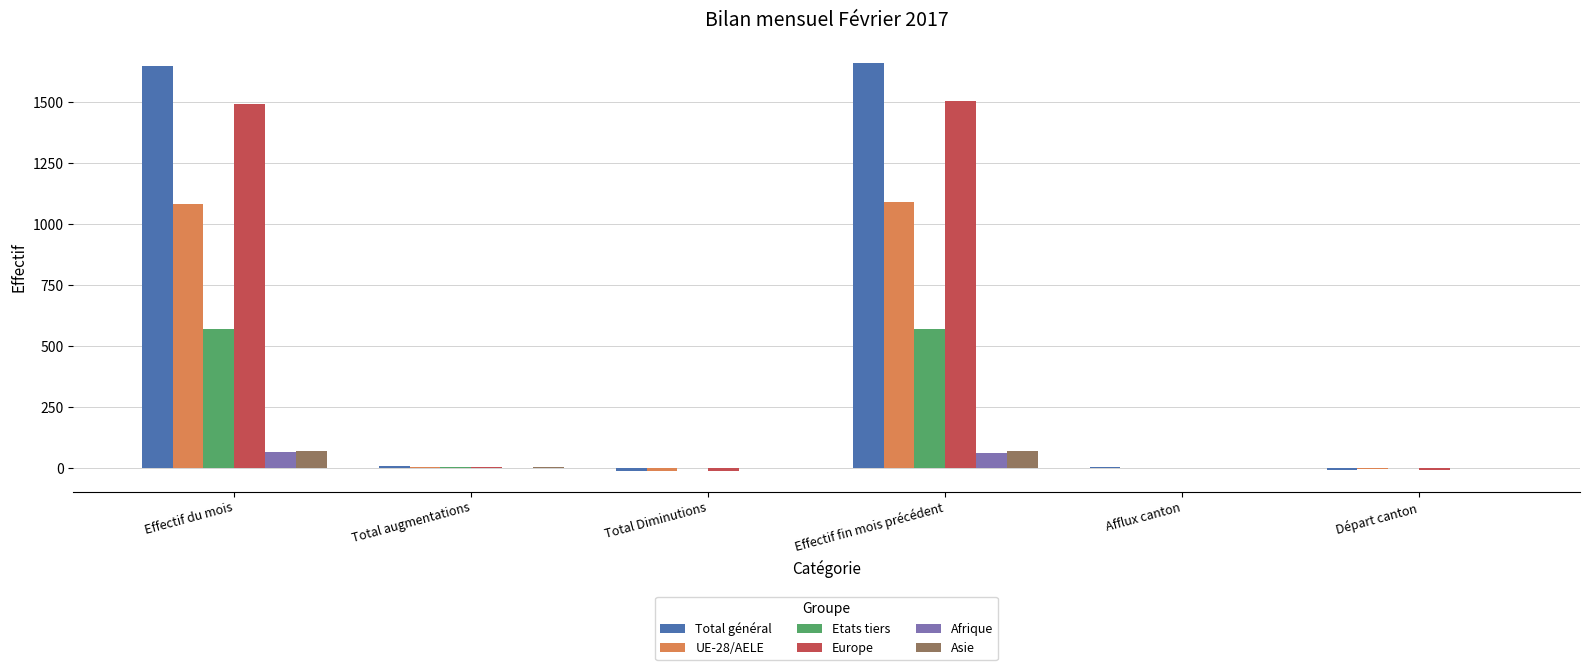

True or false: Etats tiers has a value of -2 at Total Diminutions.

True